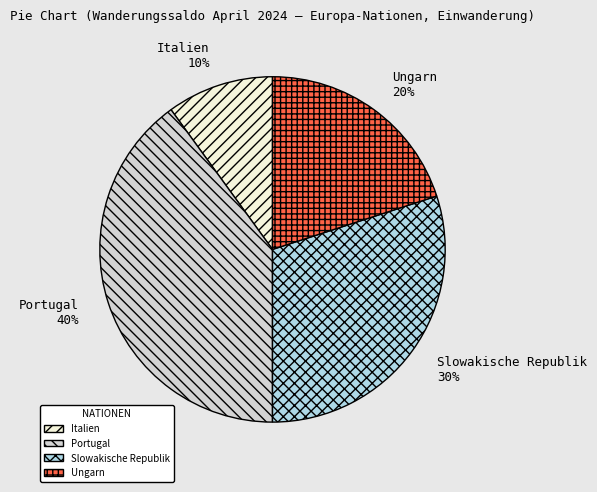

Is Ungarn the majority of the pie?

No